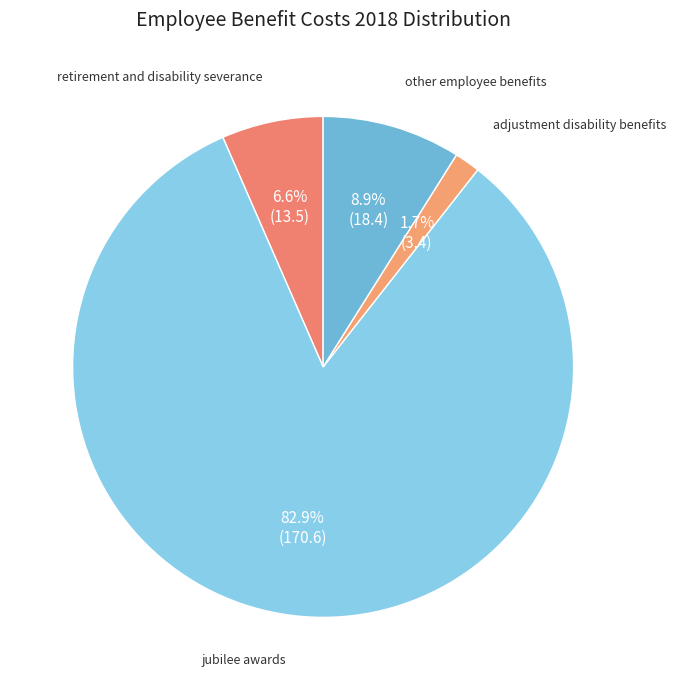

Which category has the biggest portion of the pie?

jubilee awards